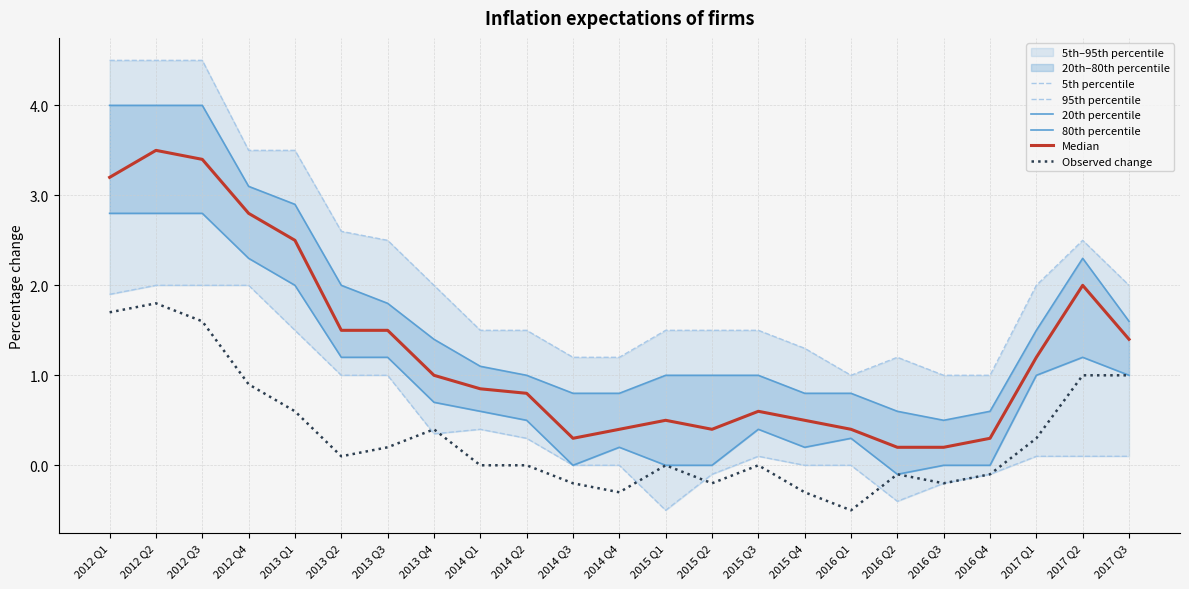

At 2013 Q2, list the series in order from smallest to largest.

Observed change, 5th percentile, 20th percentile, Median, 80th percentile, 95th percentile